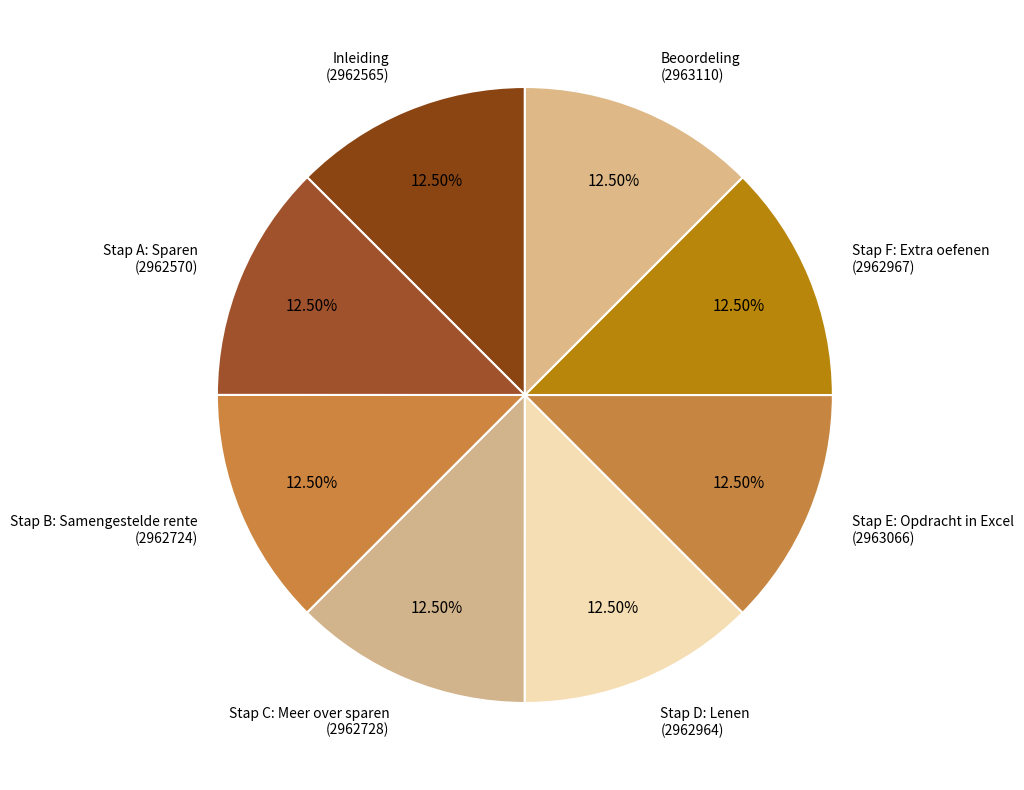

Does Stap B: Samengestelde rente account for over 50% of the chart?

No